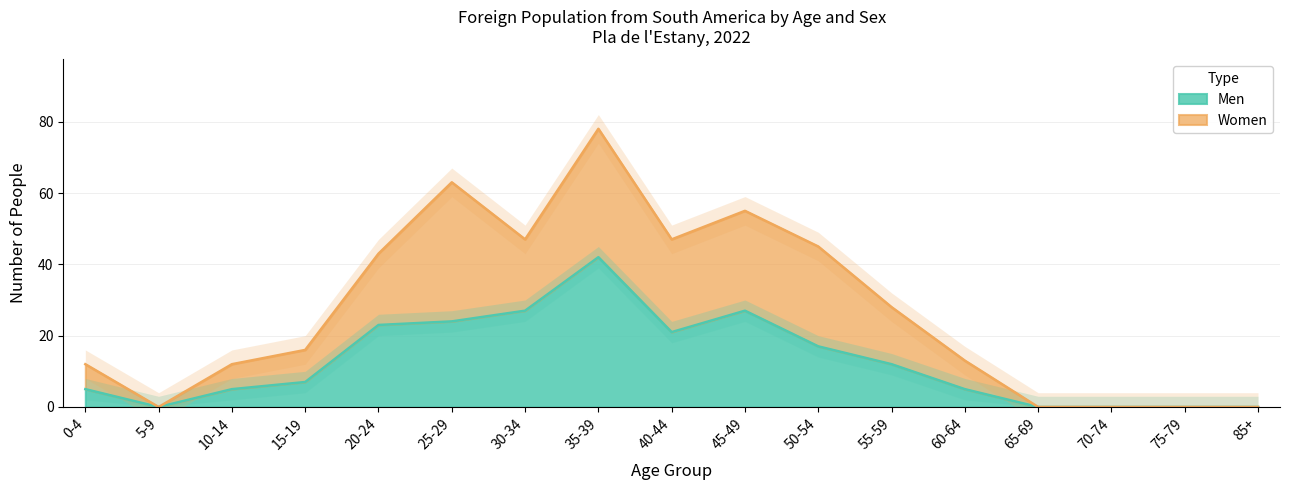

What is the sum of all Men values?

215